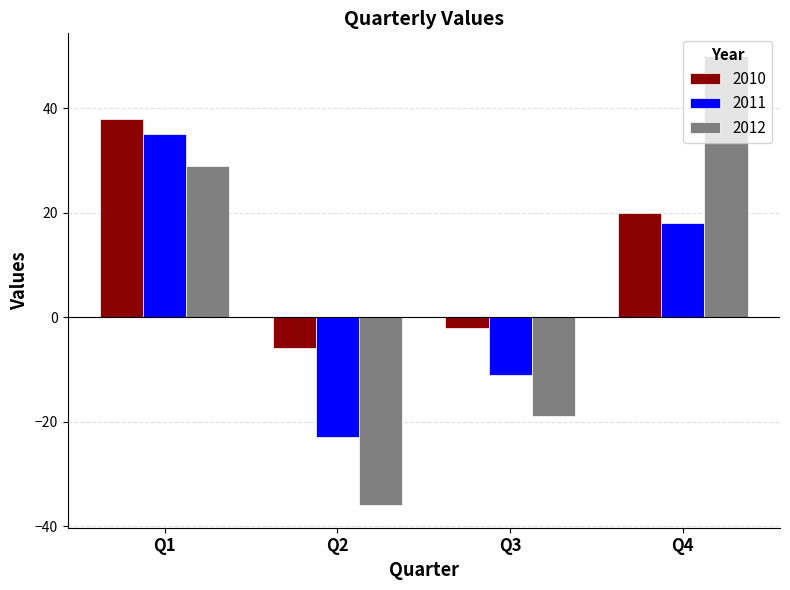

Reading left to right, transcribe all the data shown in this chart.

2010: Q1=38	Q2=-6	Q3=-2	Q4=20
2011: Q1=35	Q2=-23	Q3=-11	Q4=18
2012: Q1=29	Q2=-36	Q3=-19	Q4=50